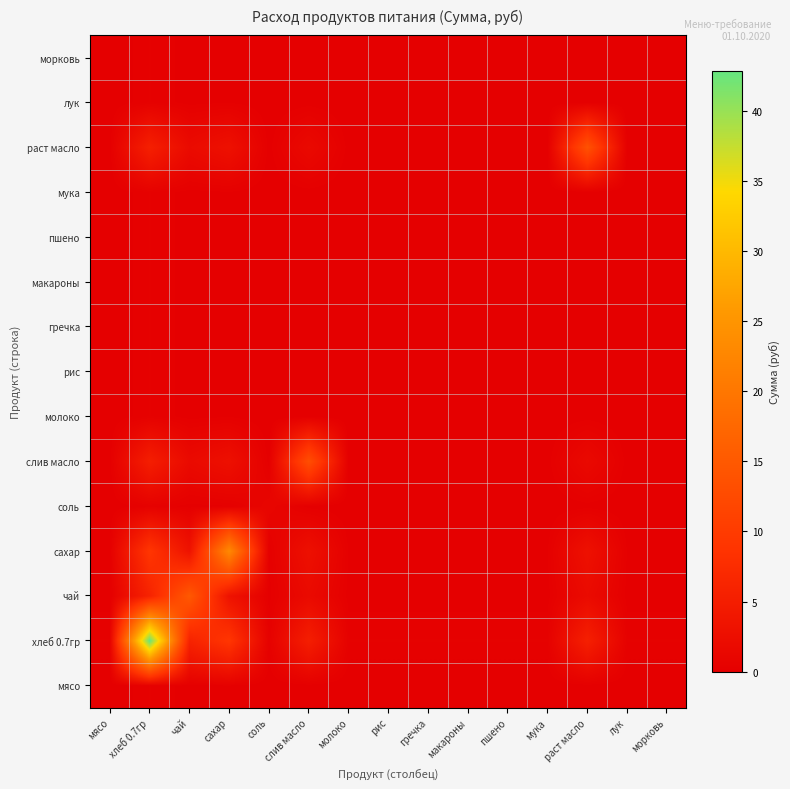

At how many categories does at least one series exceed 42?

1